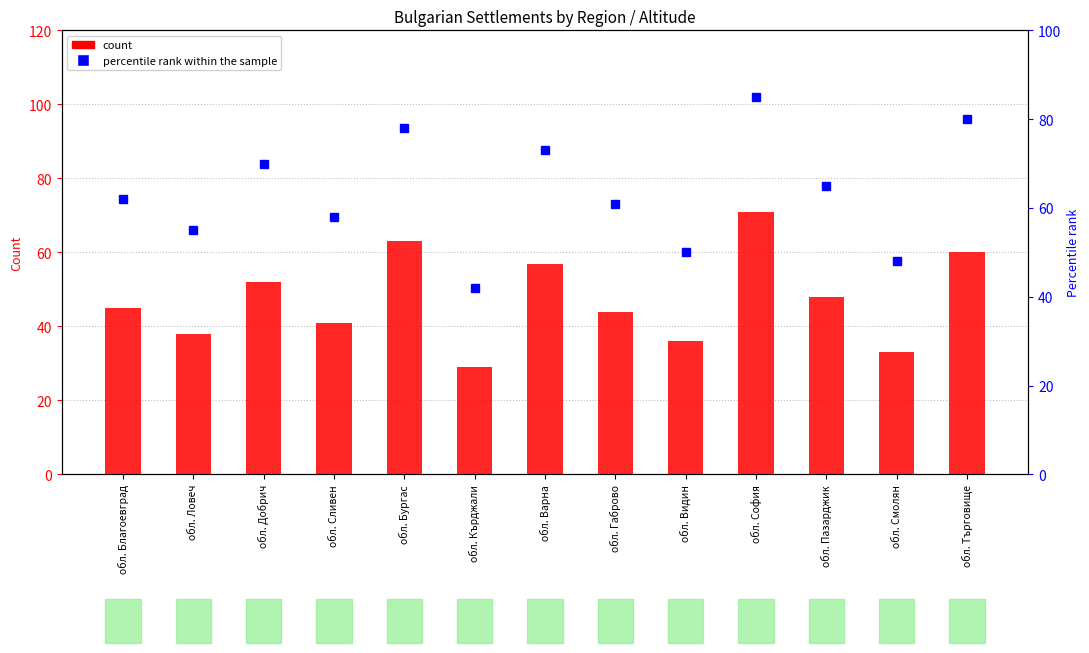

What is the value of the count bar at the 13th from the left?

60